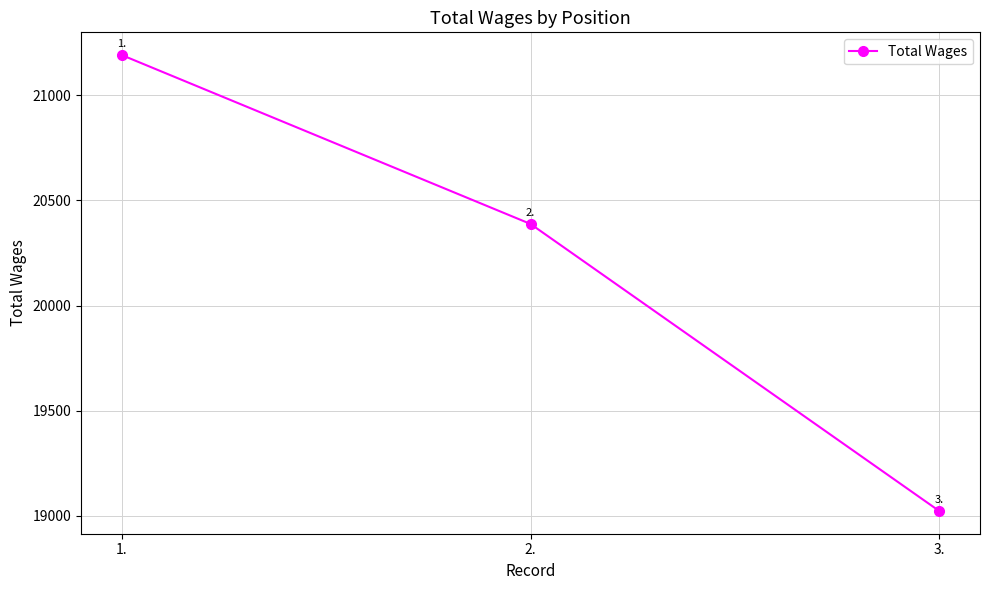

Which category has the lowest value across all series?

3.